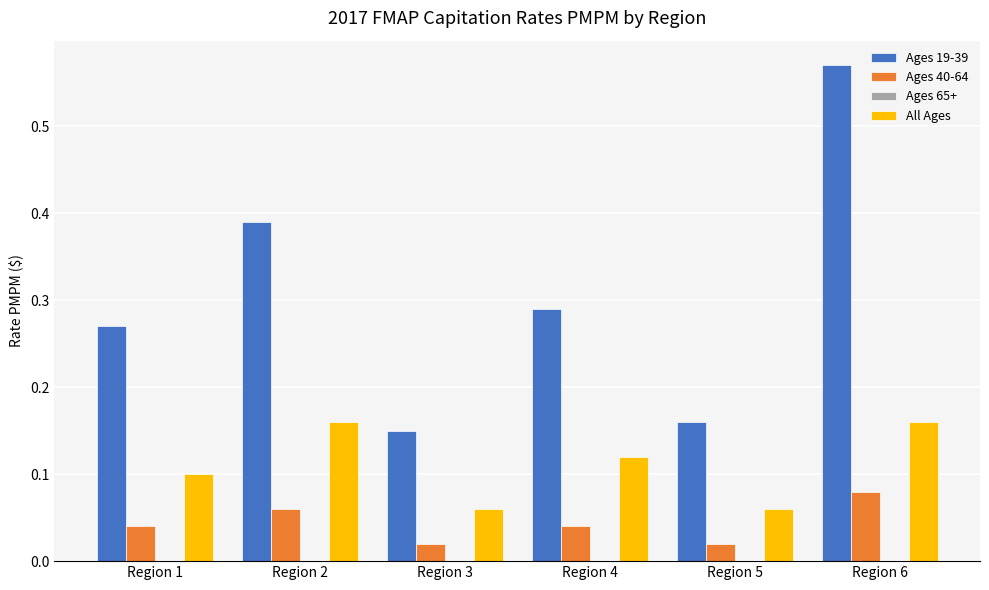

At which label does Ages 40-64 reach its peak?

Region 6